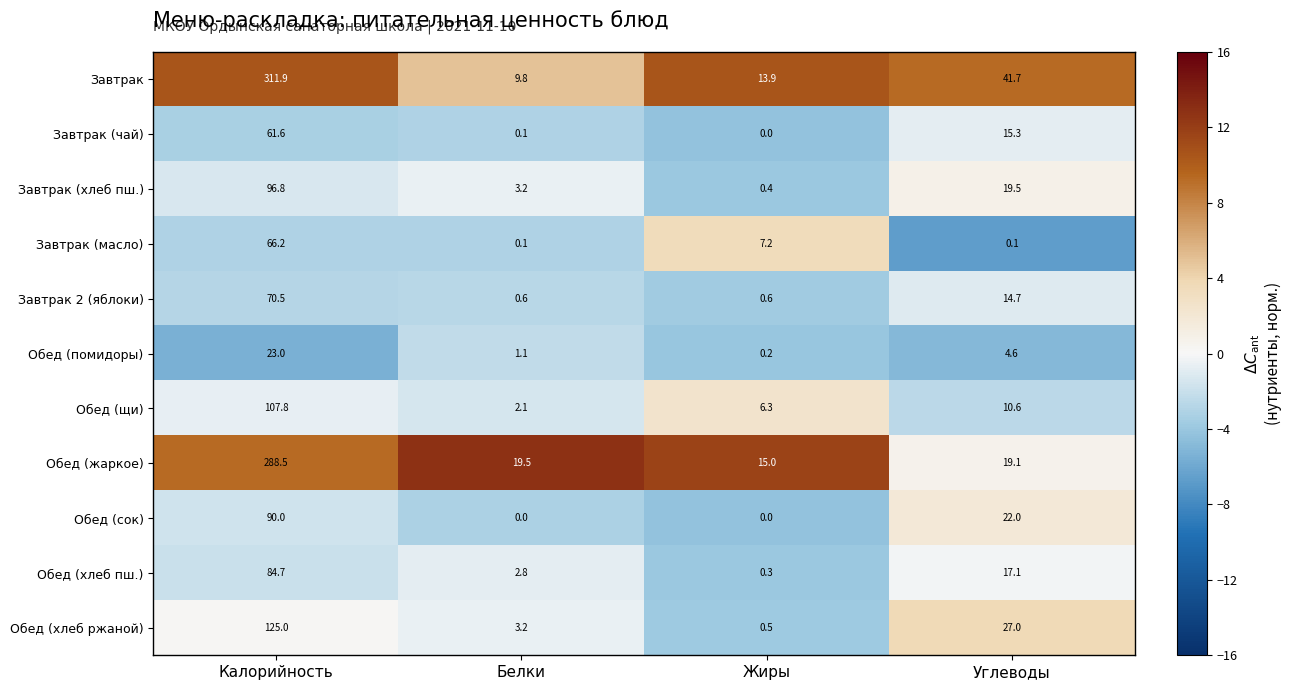

What is the difference between the maximum and minimum values in the Обед (помидоры) series?

22.8